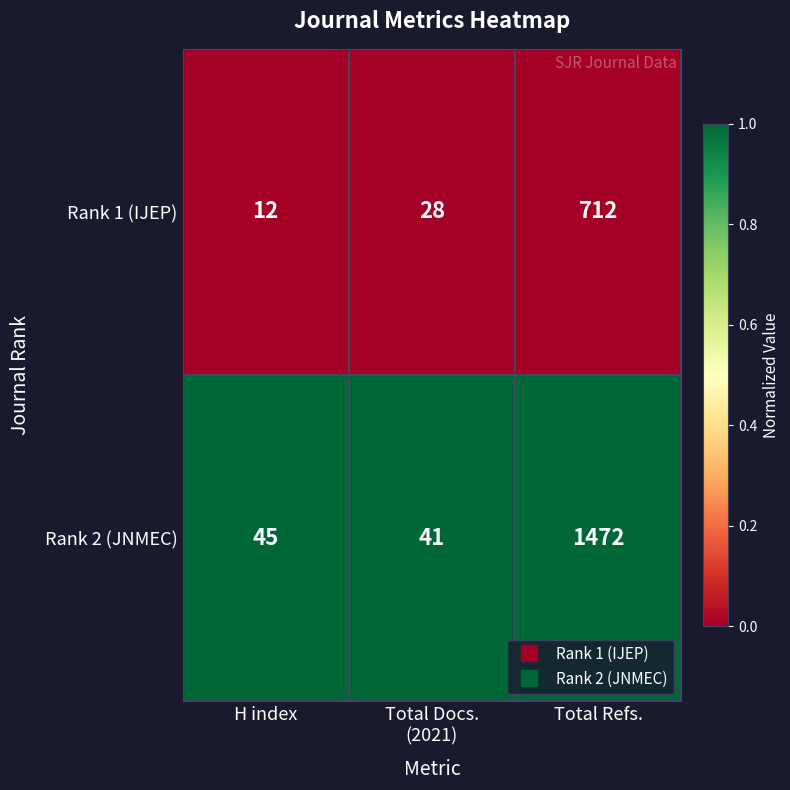

What is the total value across all series at Total Refs.?

2184